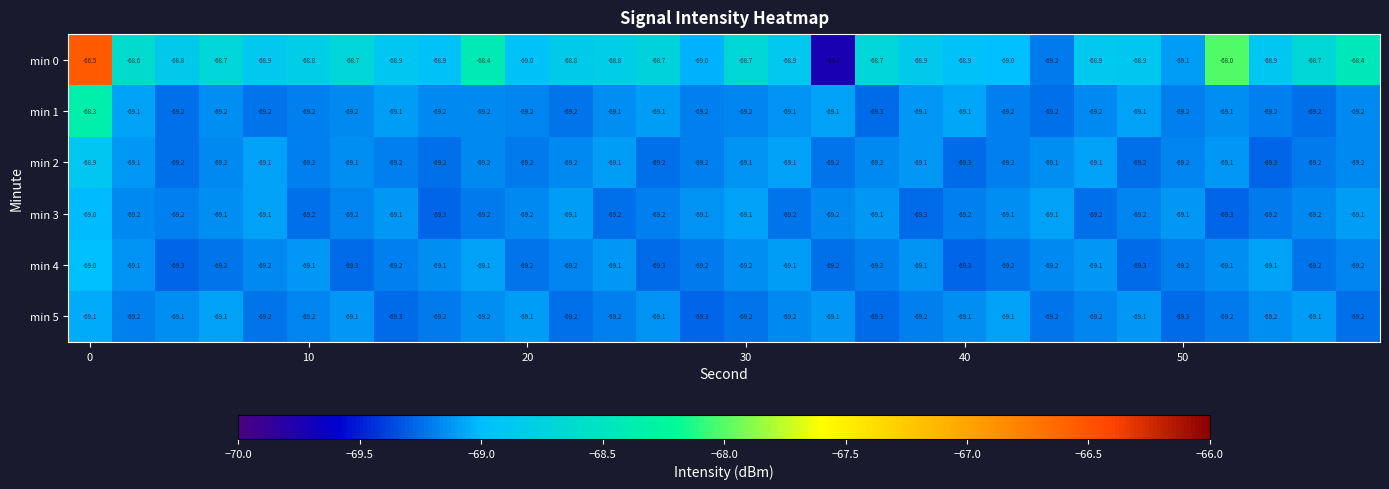

What is the average value of the min 5 series?

-69.2